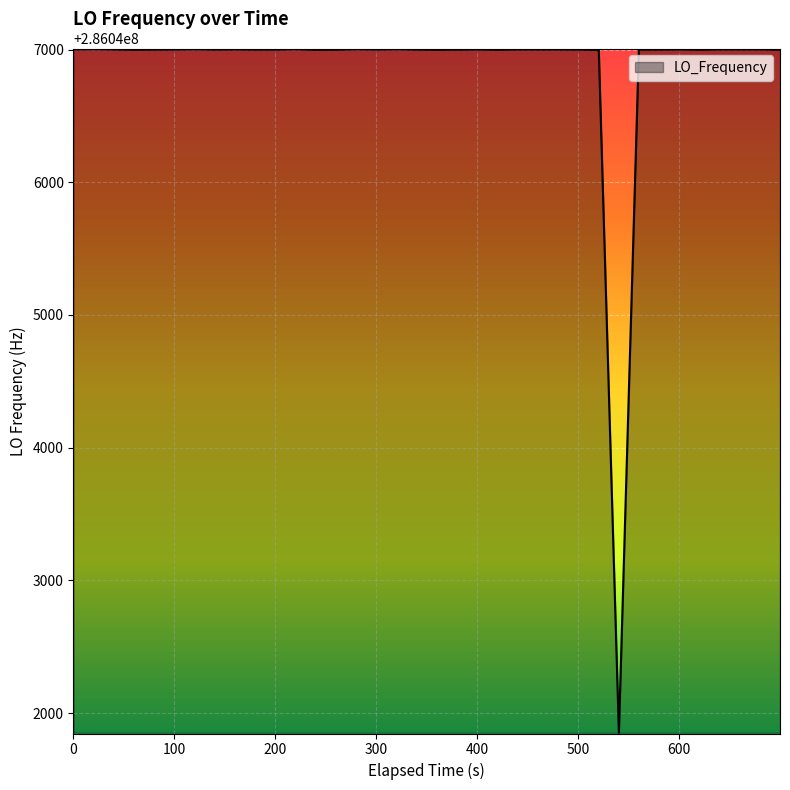

What is the maximum value shown in the chart?

286047002.9